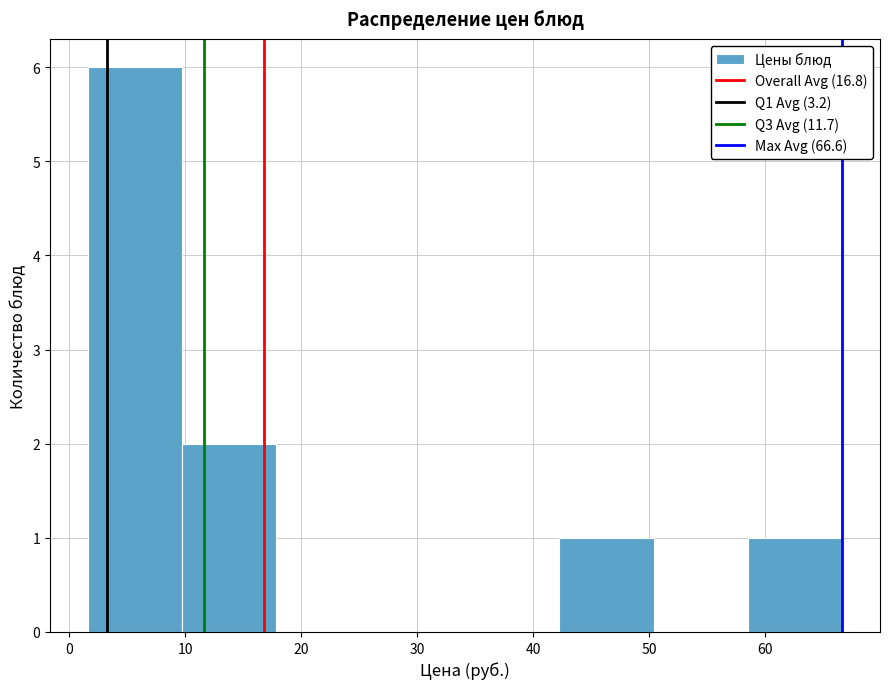

Reading left to right, list every bar in this chart as the range it spans on the x-axis followed by its height. Neither the bar edges nor the heights are printed on the chart, so give them approximately, as read against the axes.

2 to 10: 6
10 to 18: 2
18 to 26: 0
26 to 34: 0
34 to 42: 0
42 to 50: 1
50 to 59: 0
59 to 67: 1